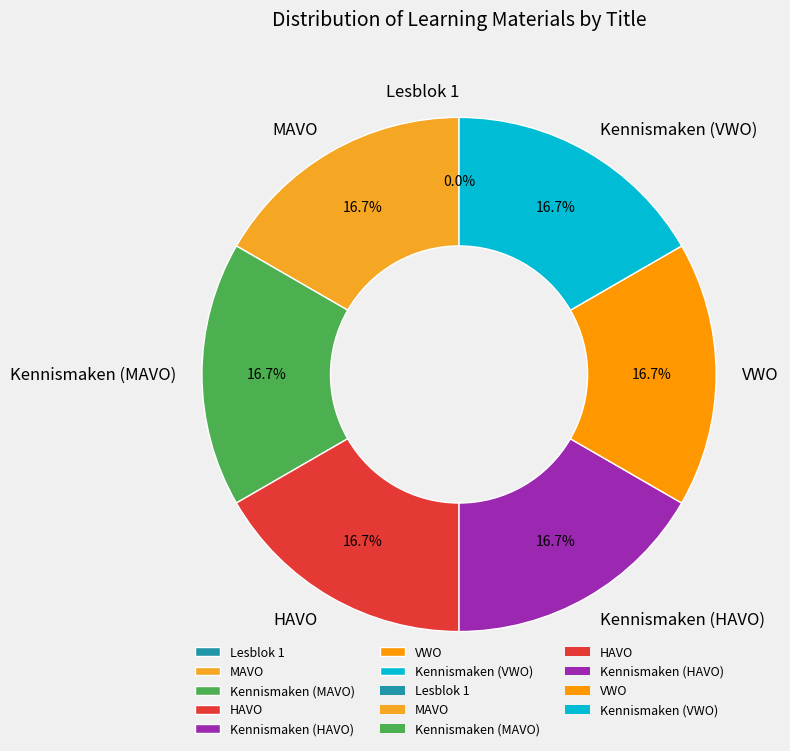

Is MAVO the majority of the pie?

No